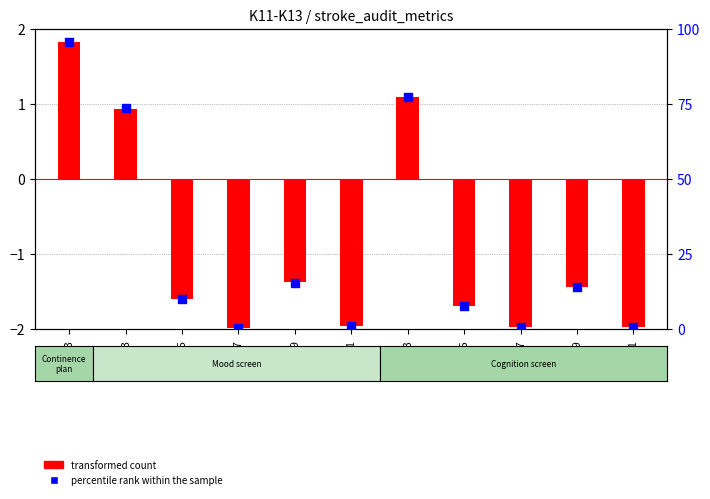

At which category is the sum across all series the highest?

K11.3